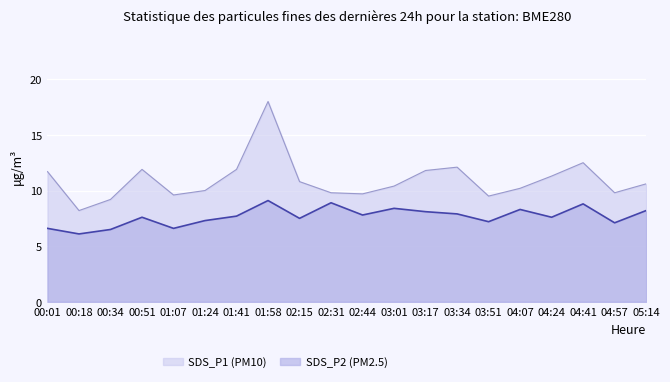

The SDS_P2 (PM2.5) series shows 7.9 at 03:34. True or false?

True